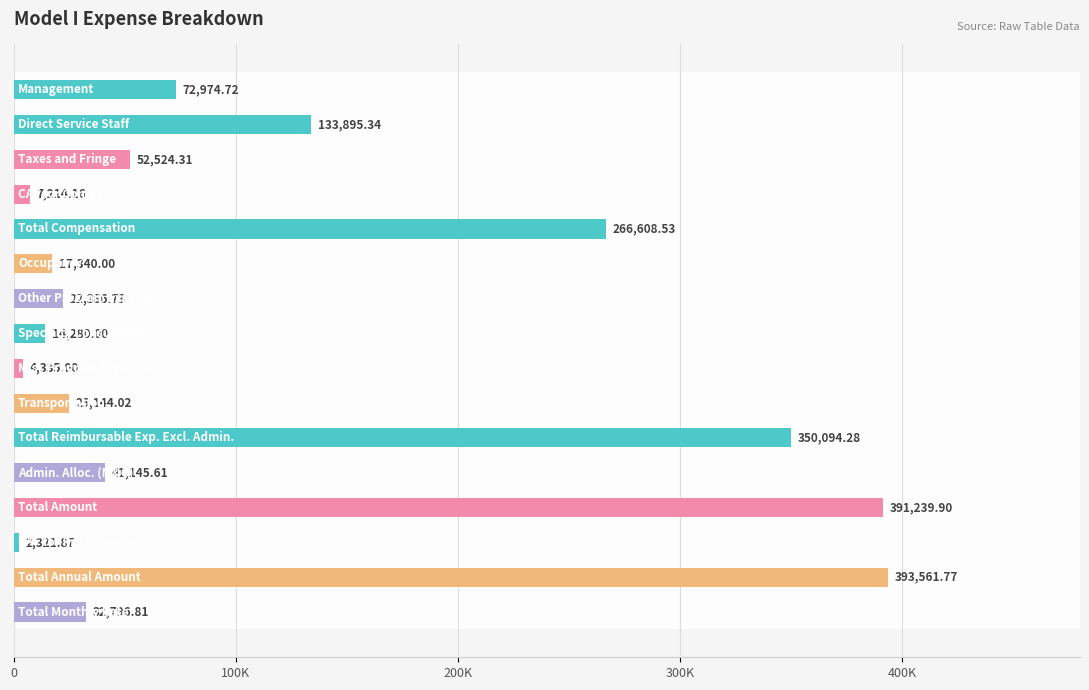

Does the chart contain any negative values?

No